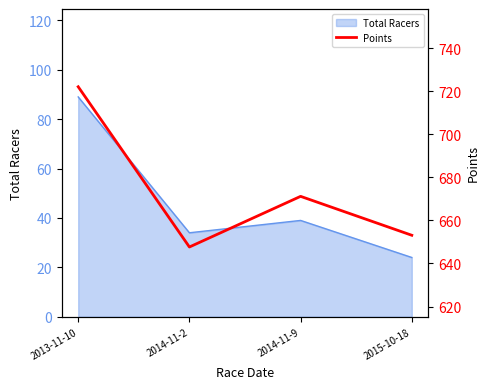

How many lines are shown in the chart?

1